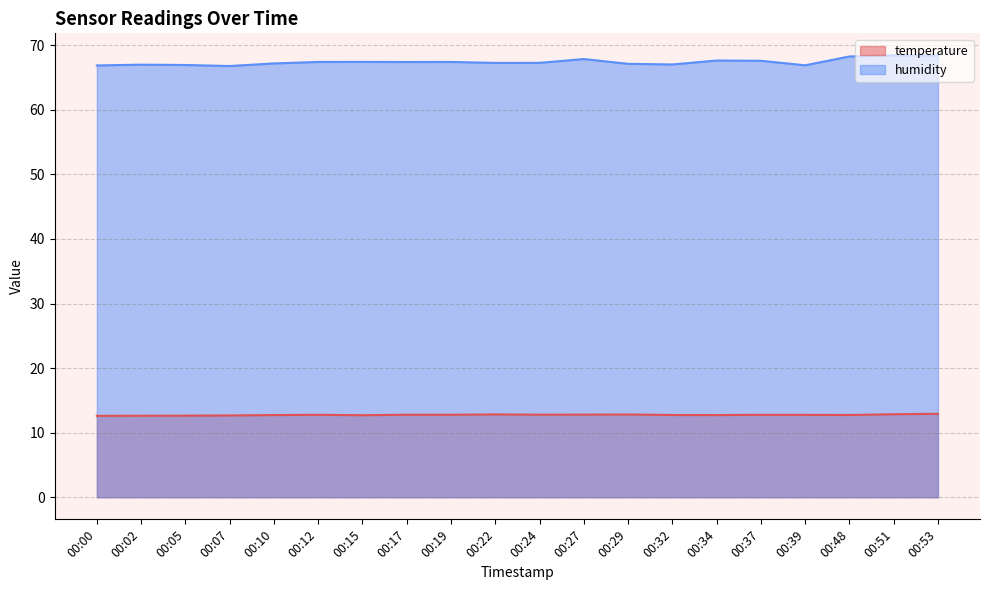

Is the value of temperature at 00:12 greater than the value of humidity at 00:37?

No